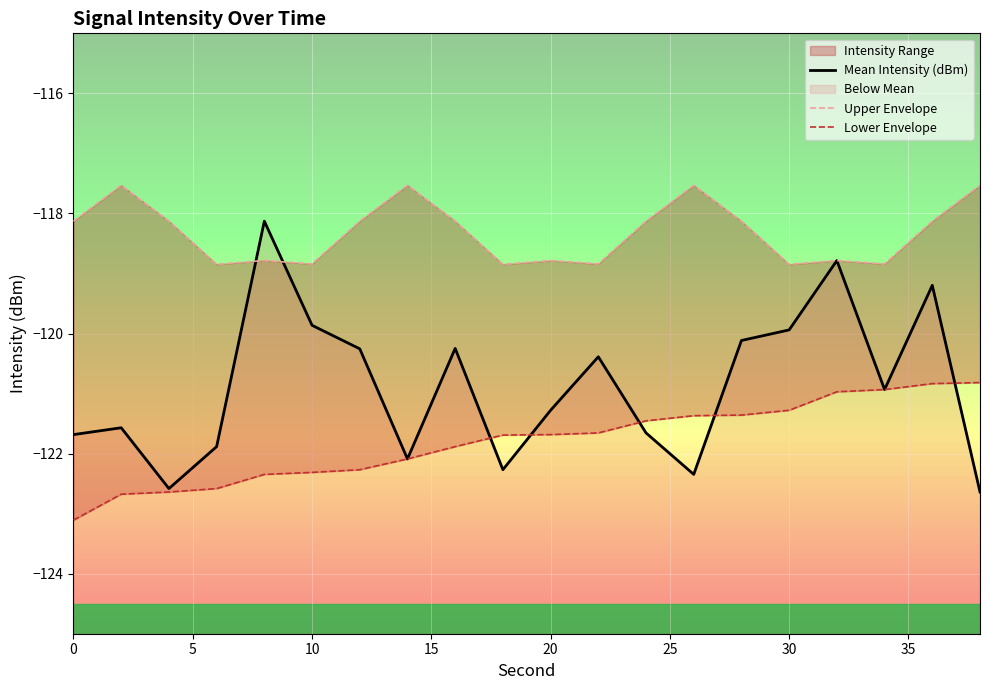

What is the difference between the maximum and minimum values in the Lower Envelope series?

2.3